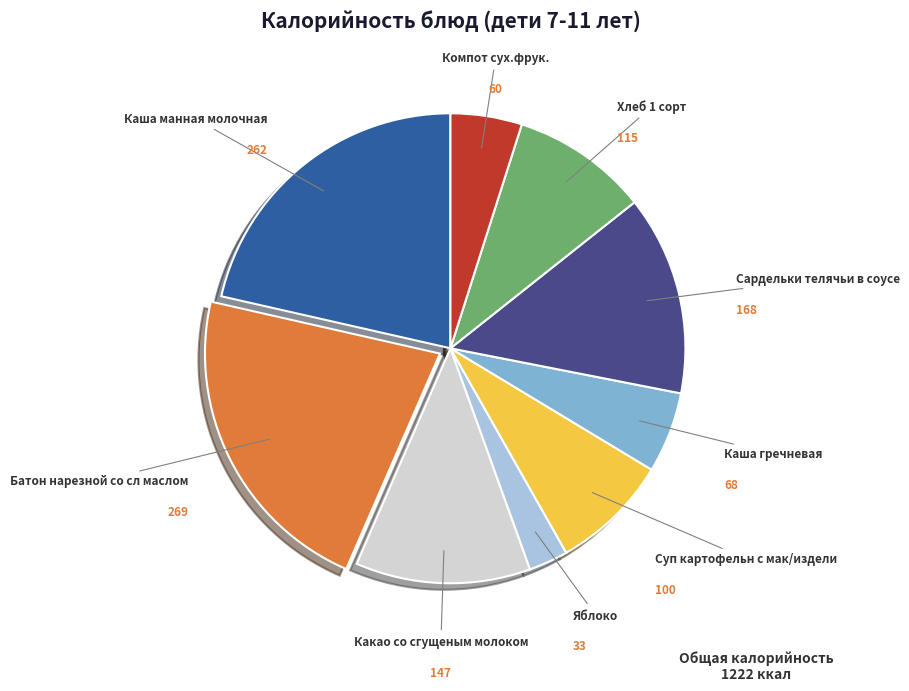

Does any single category account for the majority?

No